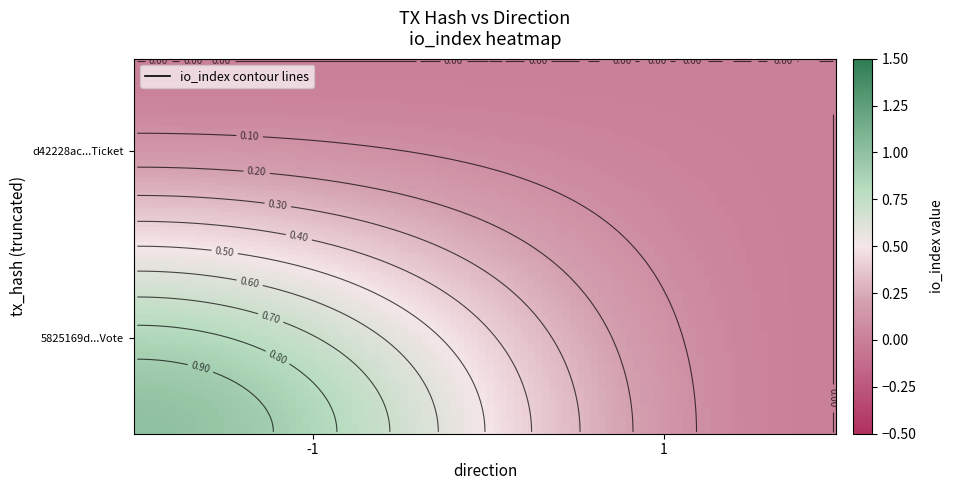

At which category is the sum across all series the highest?

-1